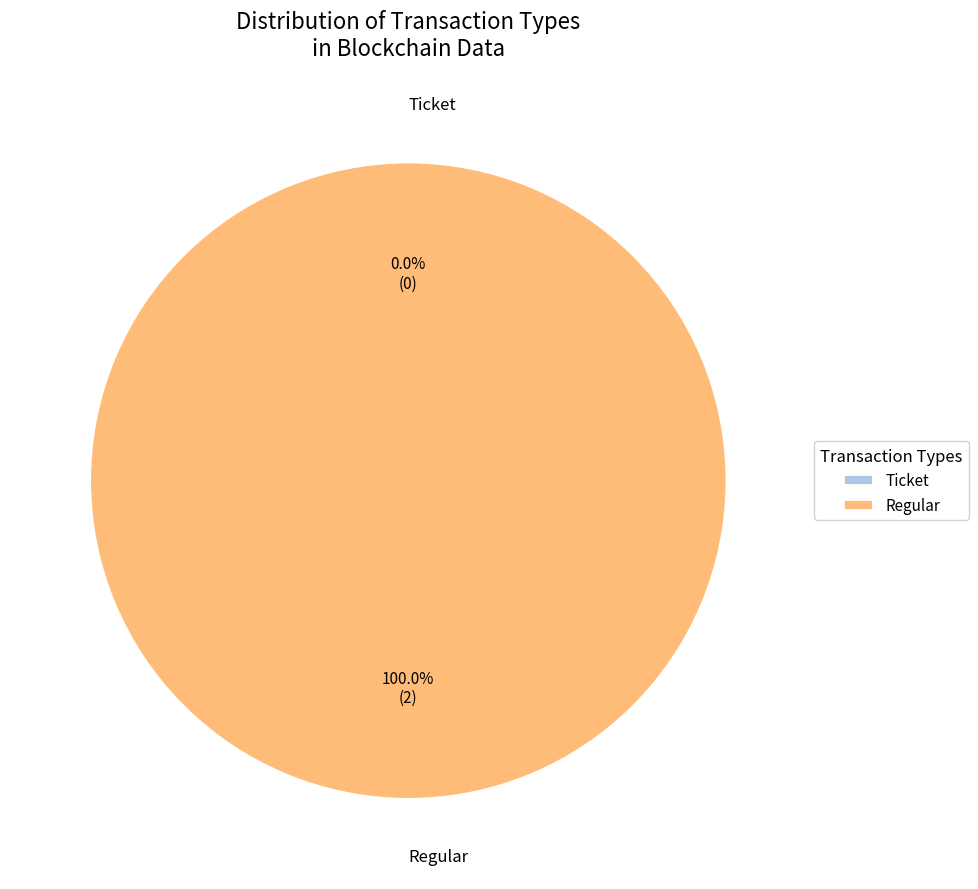

Is there a majority slice in this chart?

Yes